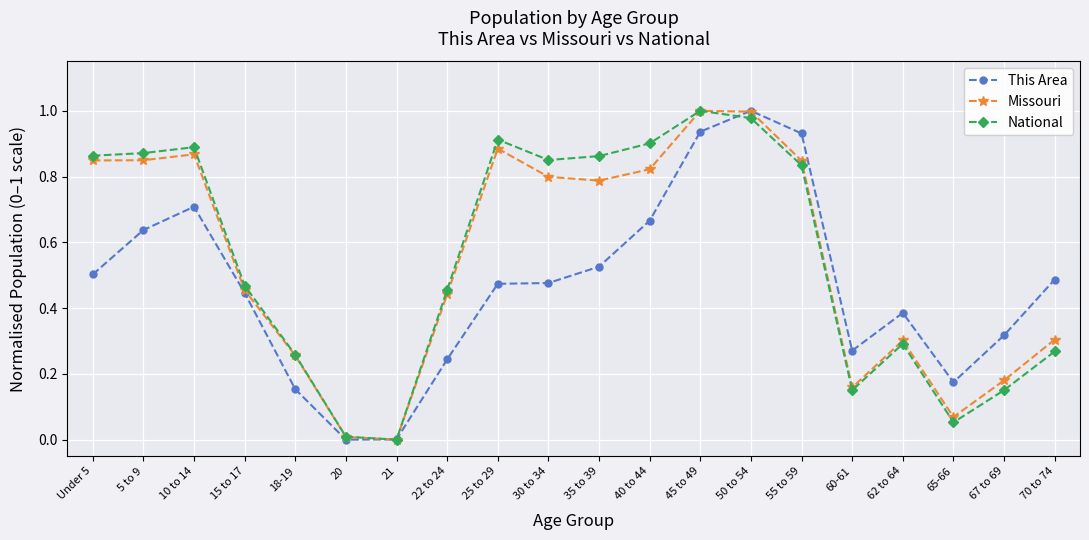

What is the total value across all series at 30 to 34?

2.1